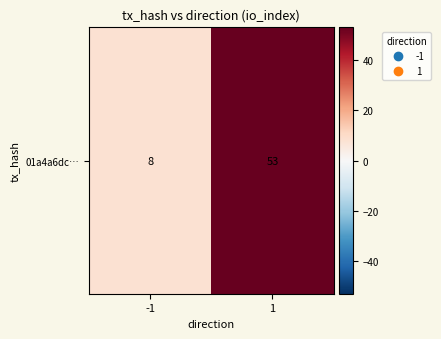

Reading right to left, transcribe all the data shown in this chart.

1=53	-1=8